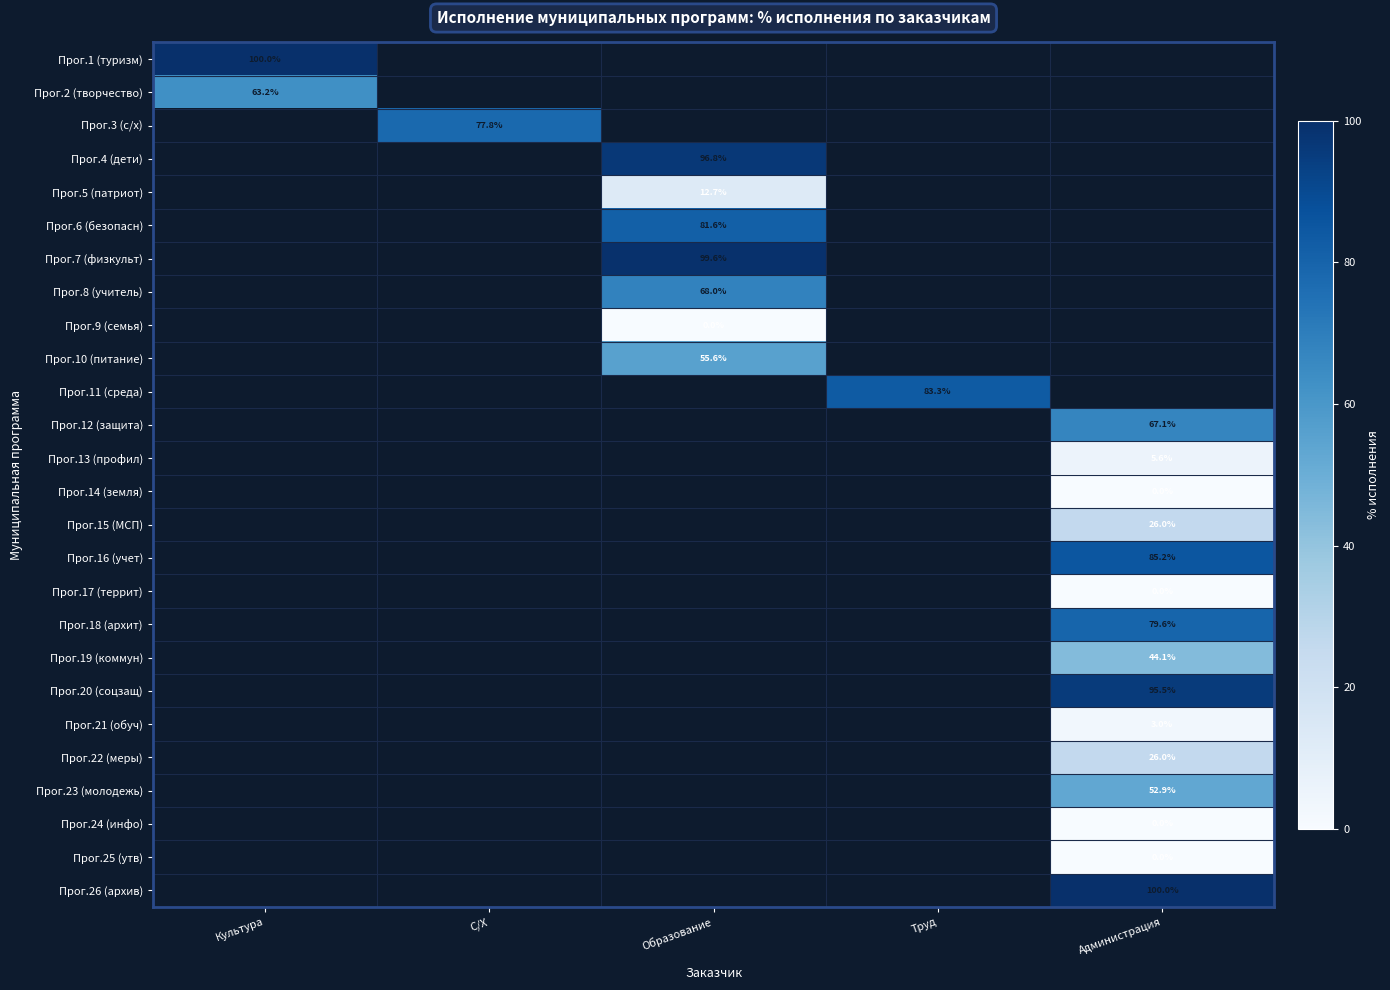

The value of Прог.23 (молодежь) at Администрация is 52.9. True or false?

True